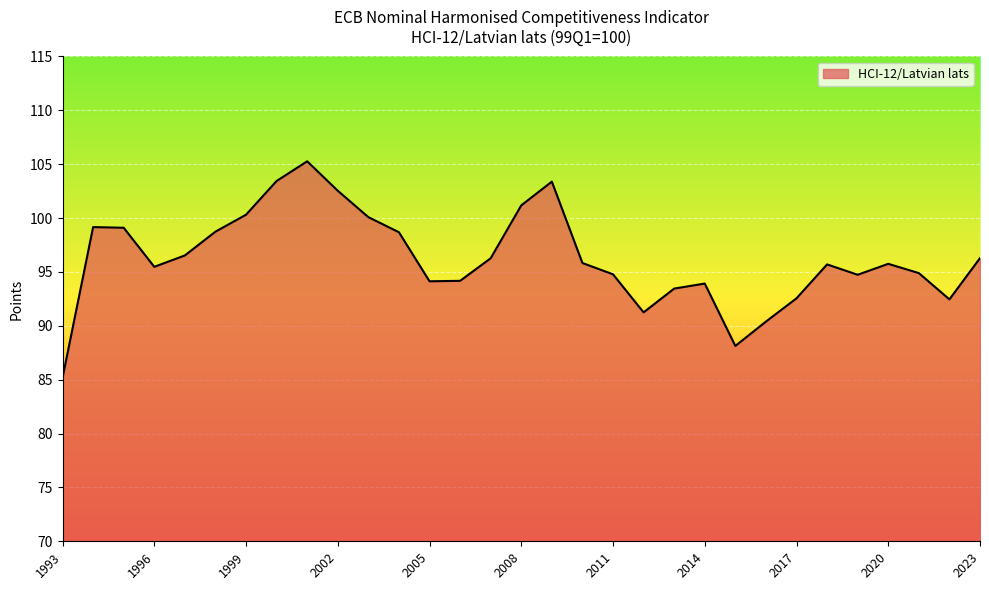

What is the minimum value shown in the chart?

85.2